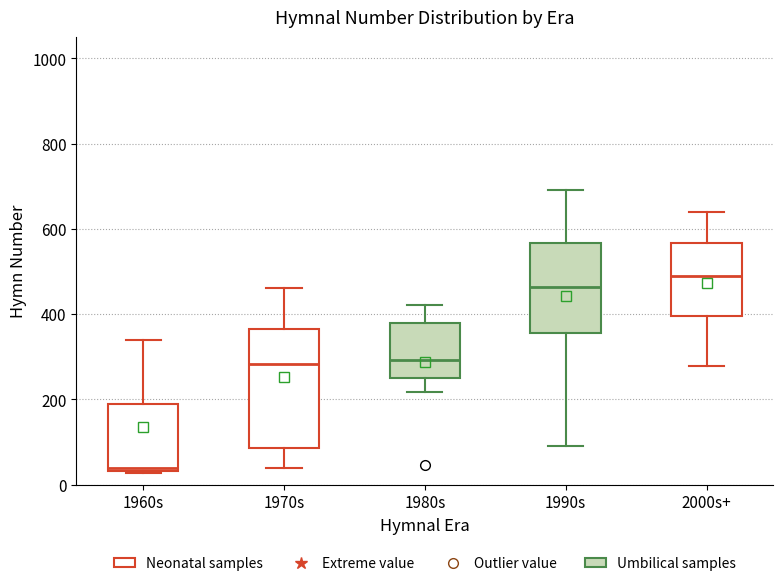

Which box is the tallest, from its lower edge to its upper edge?

1970s